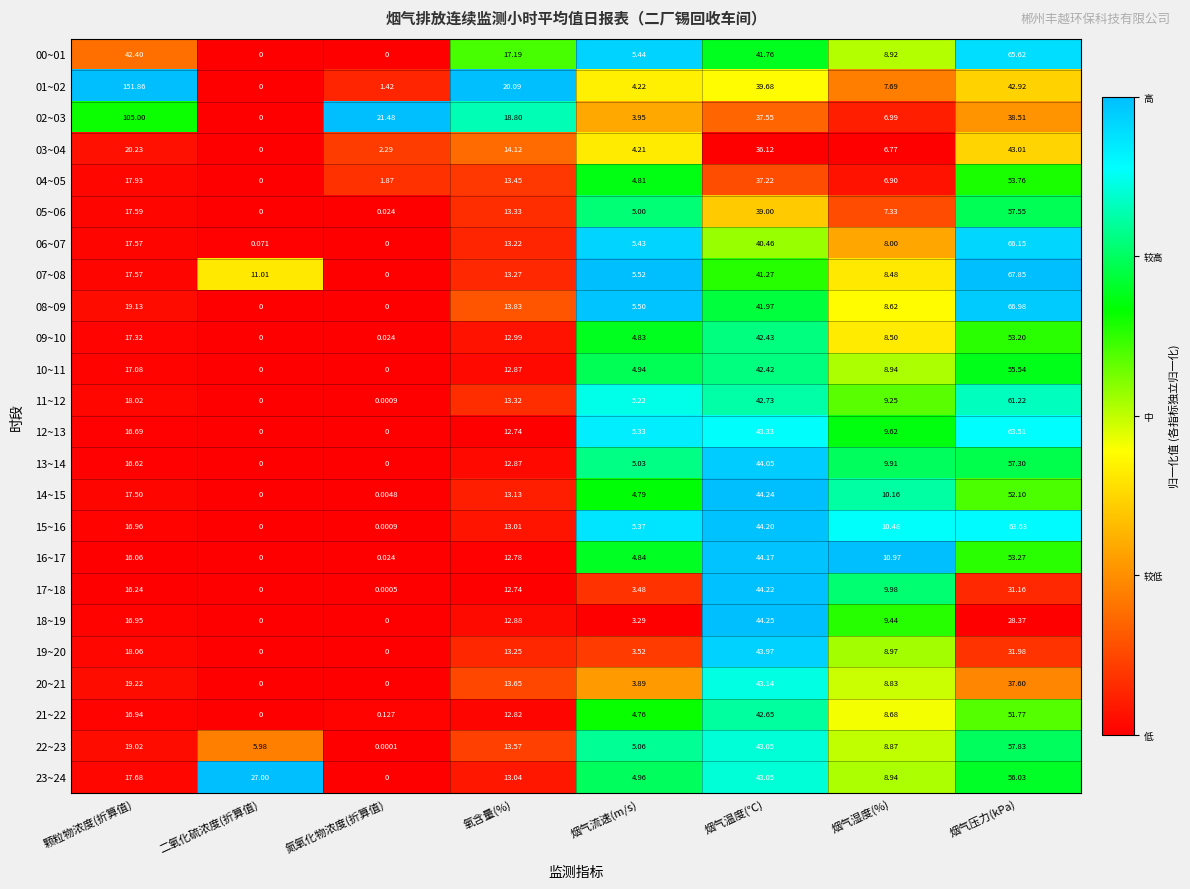

At which category is the sum across all series the highest?

烟气压力(kPa)